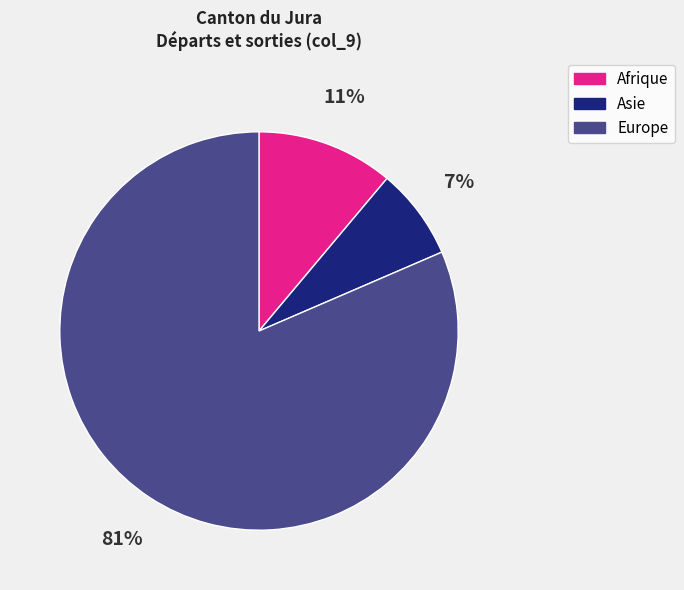

Combined, do Europe and Asie account for over 50%?

Yes